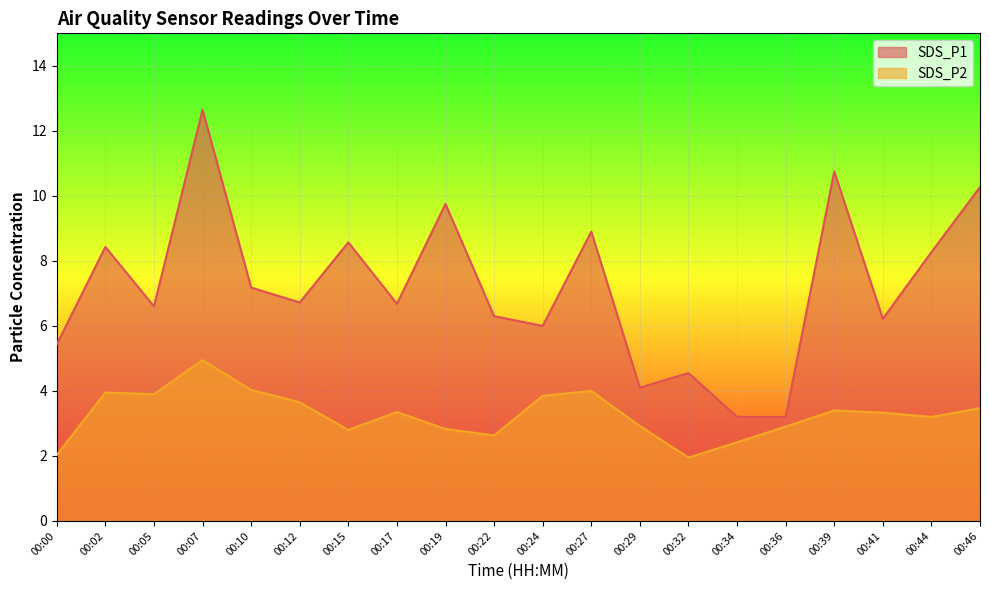

What value does the SDS_P2 series have at 00:32?

1.9